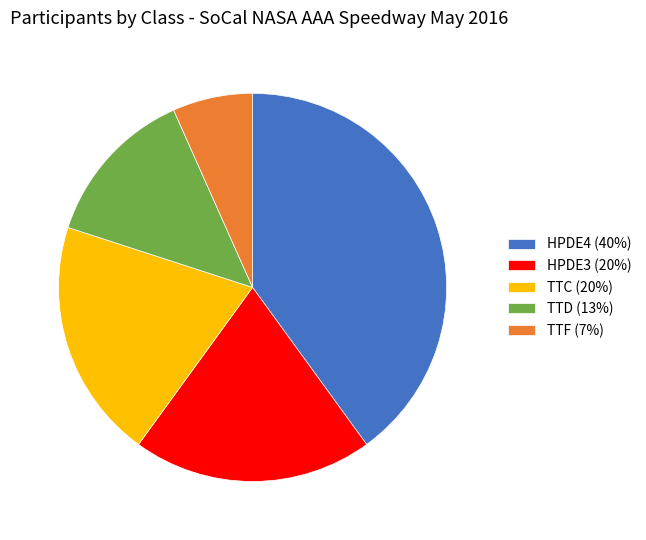

Which slice is the smallest?

TTF